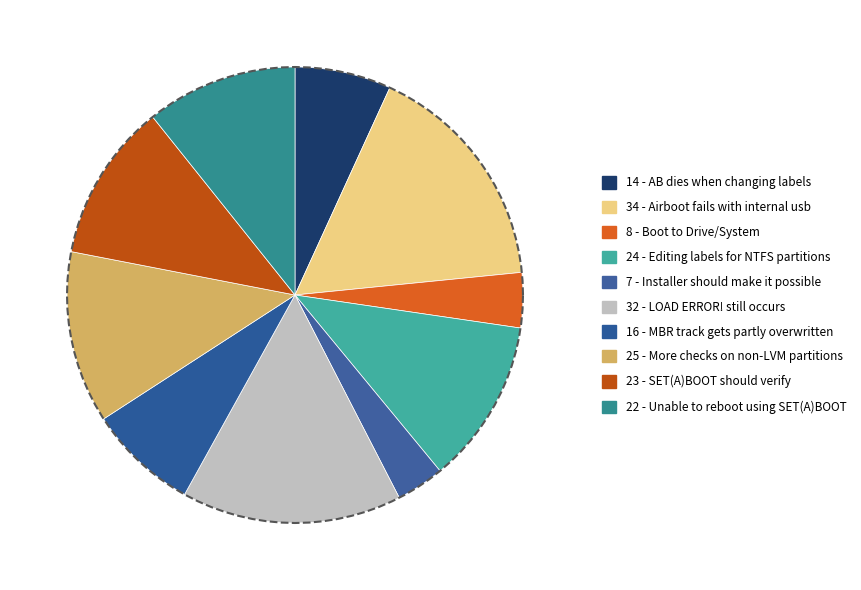

Combined, what portion of the pie is More checks on non-LVM partitions and MBR track gets partly overwritten?

20.0%